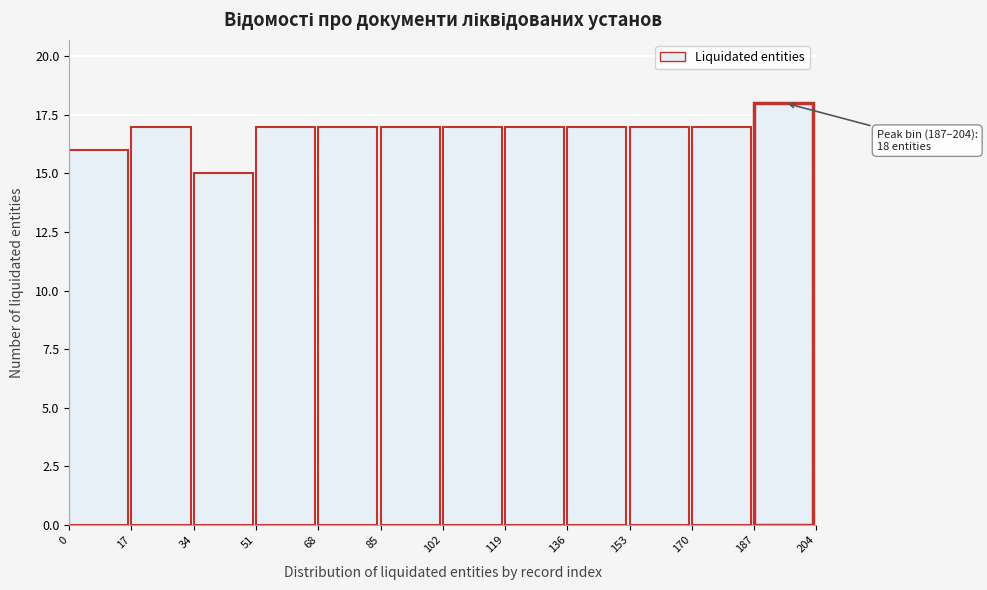

Which range on the x-axis has the tallest bar?

187 to 204